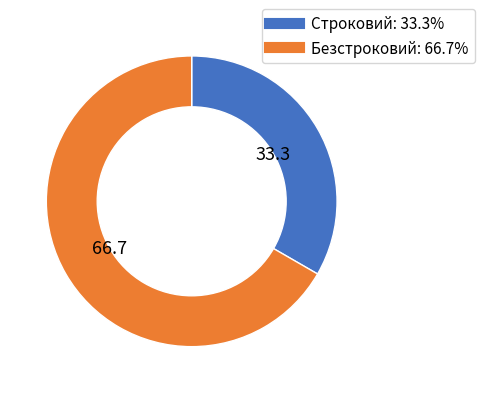

Combined, do Безстроковий and Строковий account for over 50%?

Yes